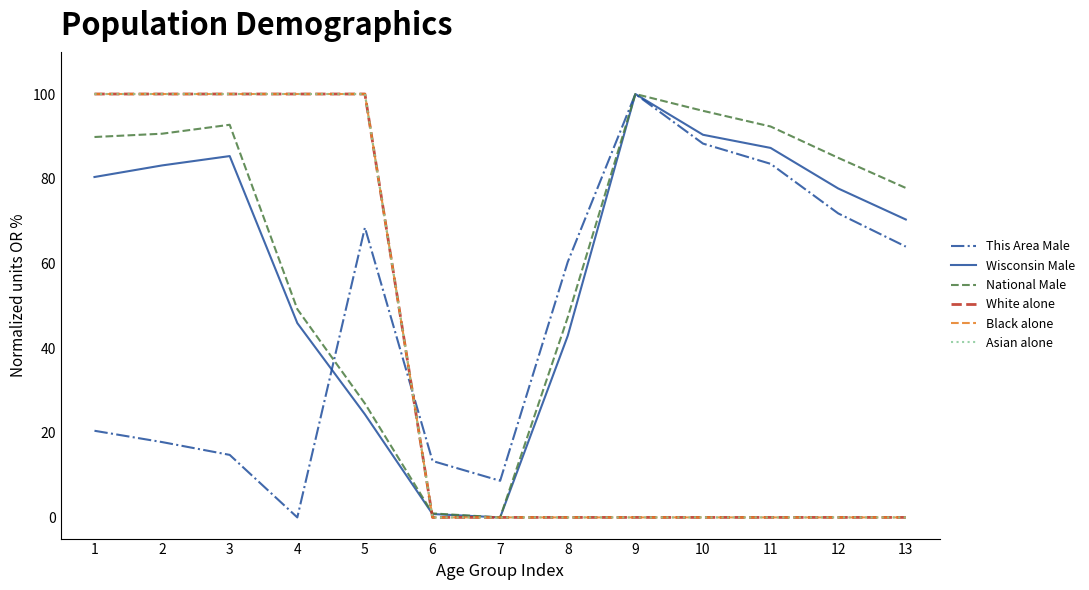

The National Male series shows 43.3 at 9. True or false?

False